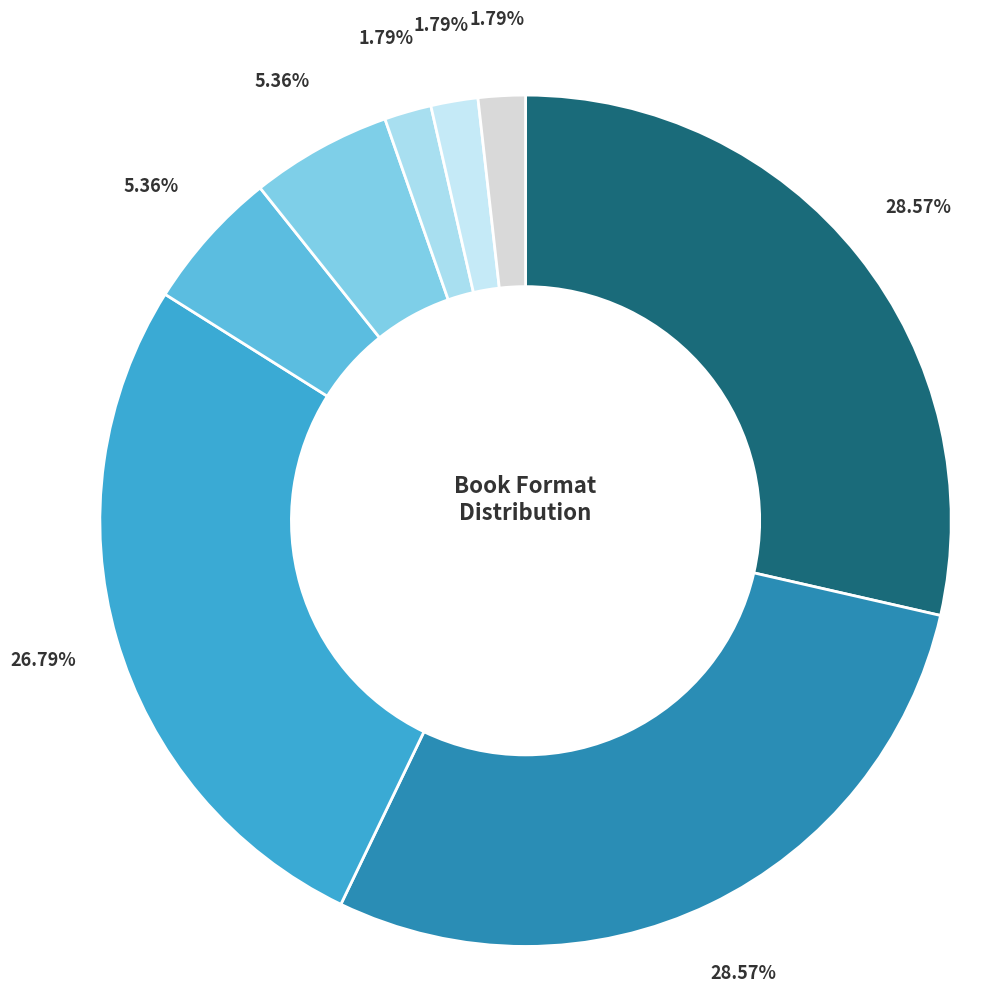

How many slices are in this pie chart?

8